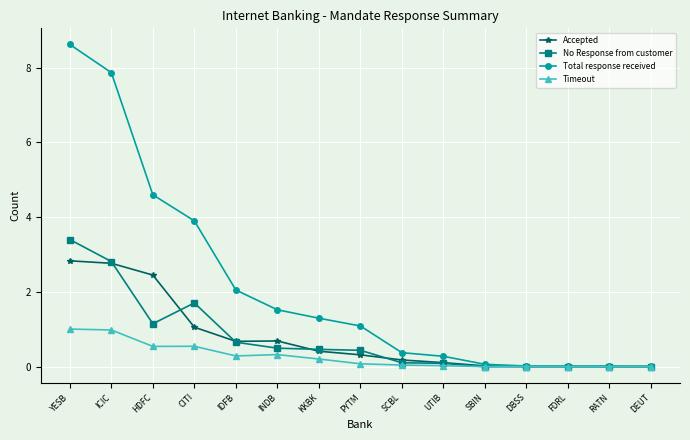

How many data points in Total response received are above 1?

8